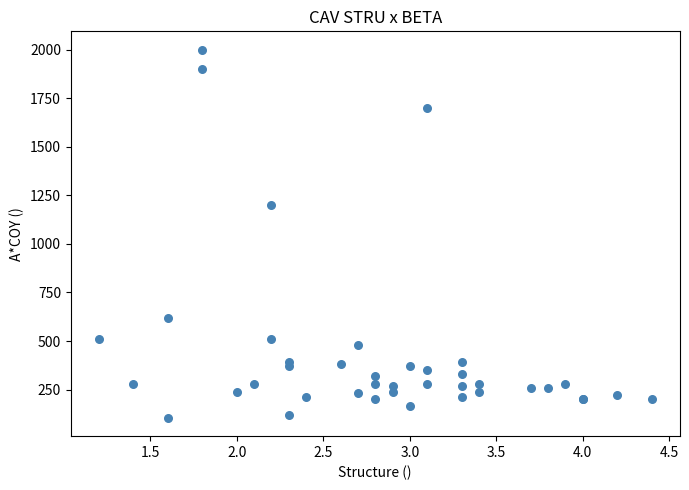

What Y value in the scatter plot is closest to 1052?

1200